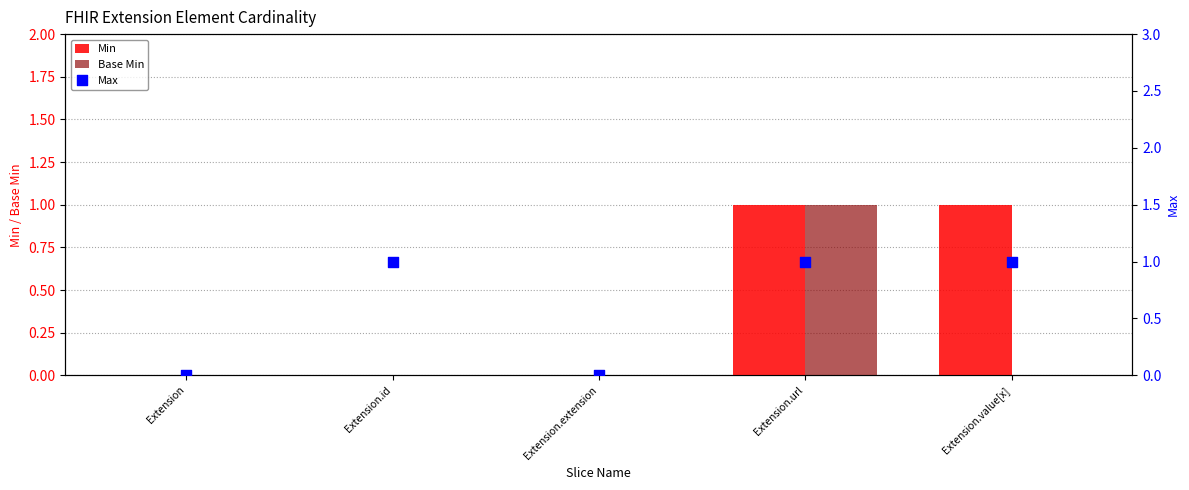

What are all the series names shown in the legend?

Min, Base Min, Max